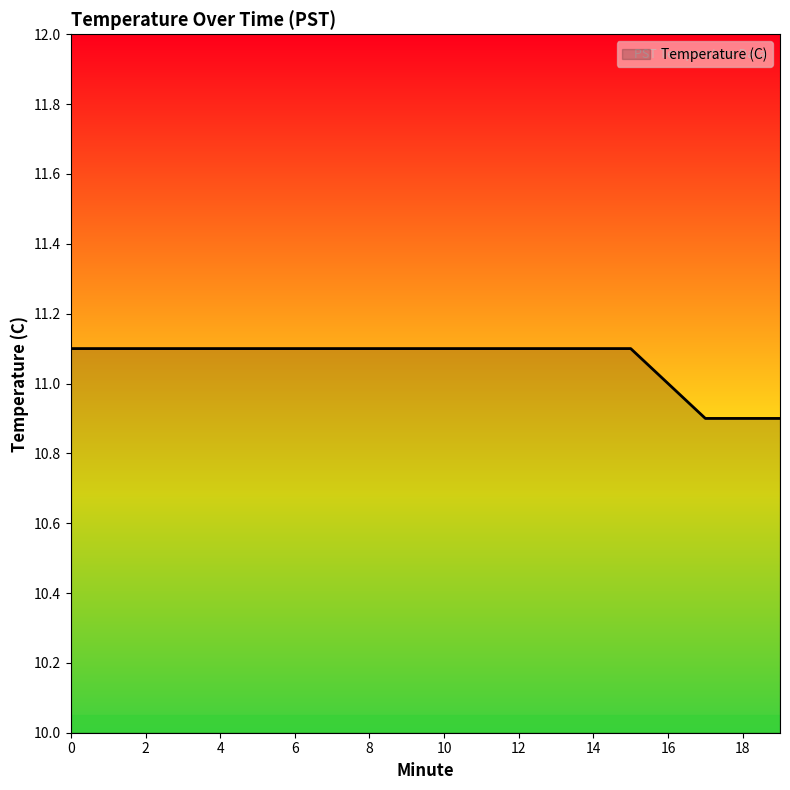

How many values are between 11 and 12?

17